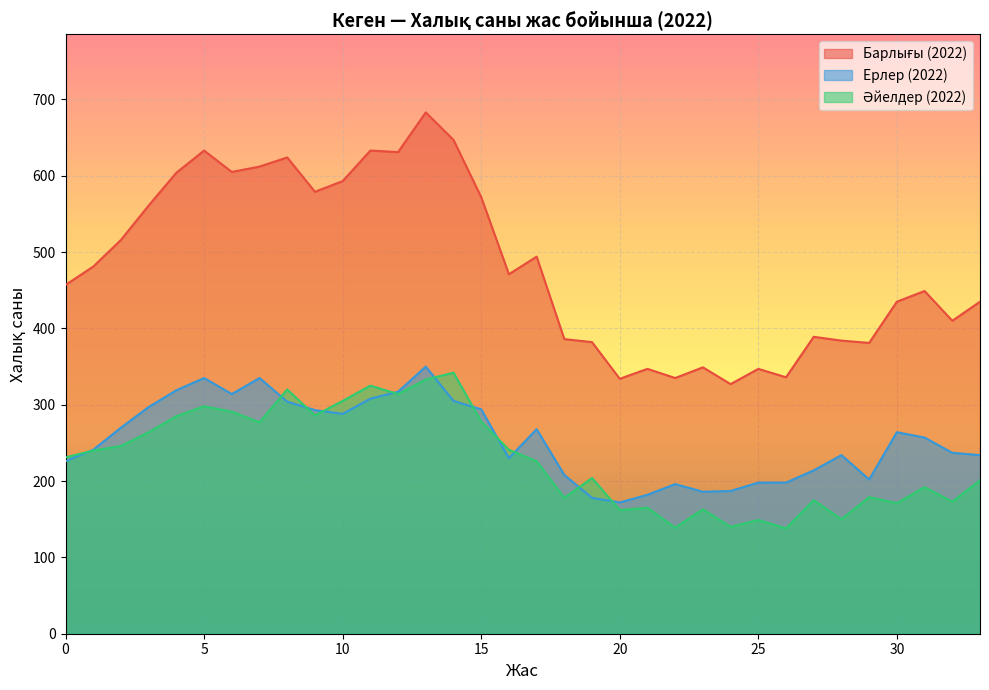

The value of Әйелдер (2022) at 0 is 231. True or false?

True